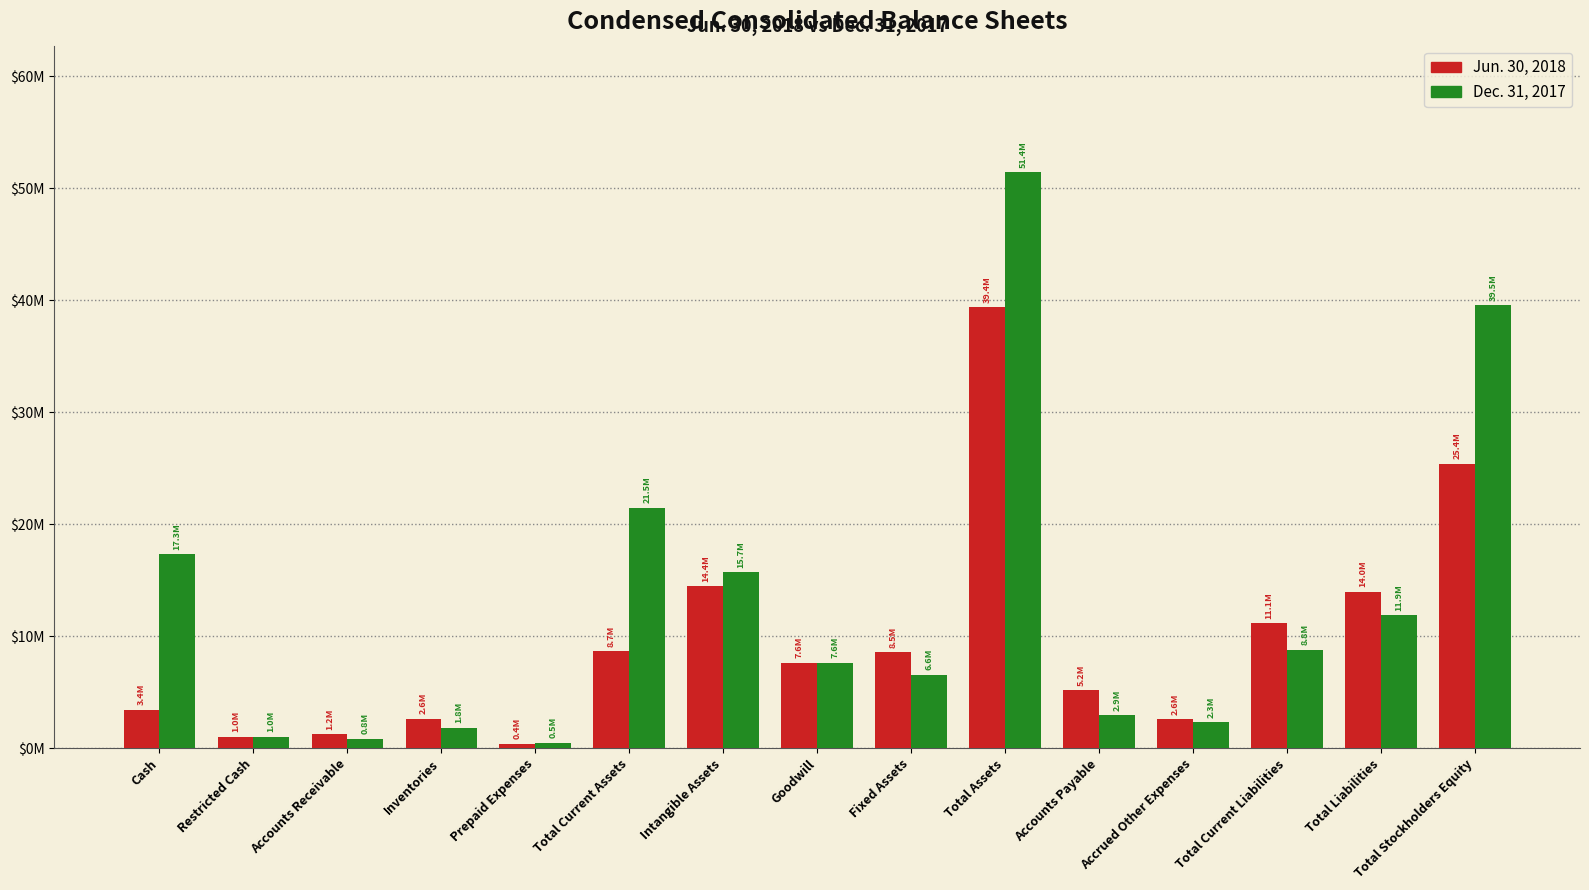

What is the difference between the maximum and minimum values in the Jun. 30, 2018 series?

38963386